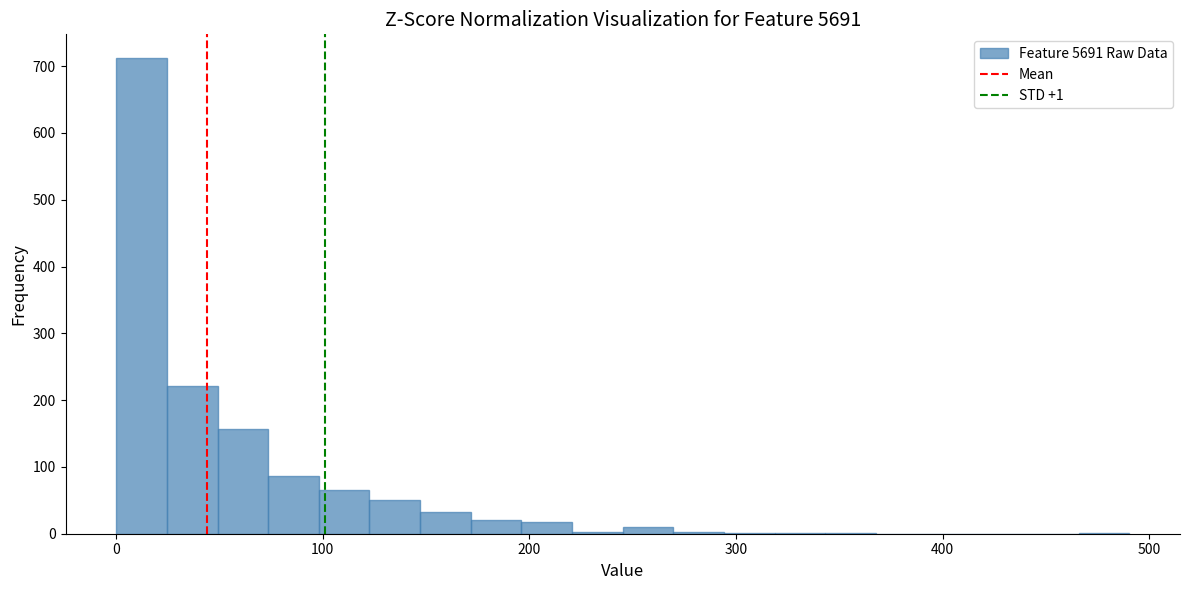

Read against the x-axis, roughly where is the centre of the tallest bar?

10